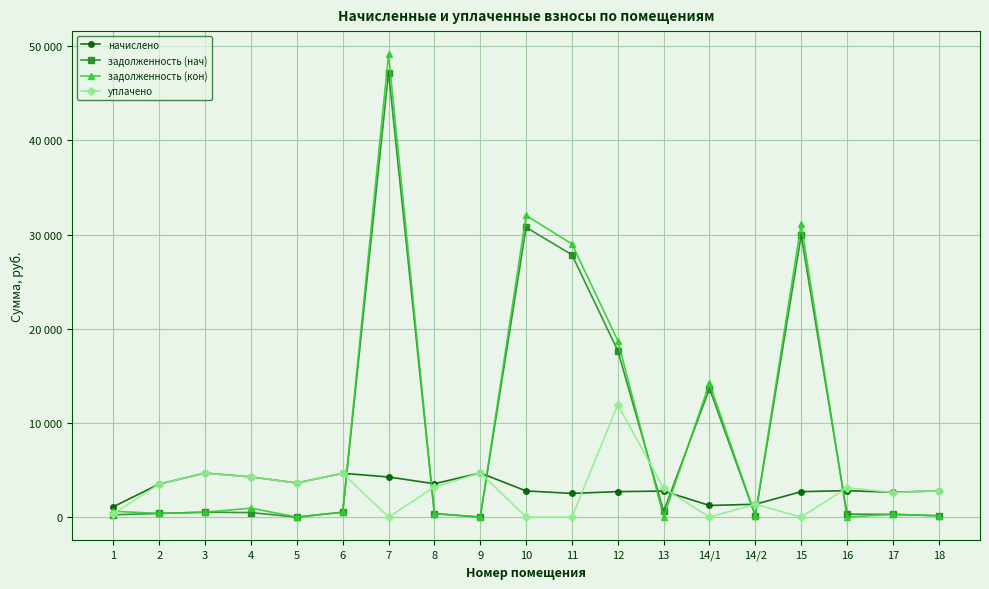

Reading left to right, list all the values displayed in this chart.

начислено: 1106.6	3510.7	4669.8	4269.1	3620.4	4650.8	4259.6	3539.3	4684.1	2776.1	2513.8	2704.6	2761.8	1230.7	1364.2	2699.8	2804.8	2637.8	2785.7
задолженность (нач): 244.5	389.2	518.9	474.4	0.0	516.8	47205.9	372.3	0.0	30765.8	27858.3	17667.5	613.5	13638.5	151.6	29920.0	311.0	283.7	141.9
задолженность (кон): 617.0	389.2	518.9	948.7	0.0	516.8	49151.1	352.1	0.0	32033.6	29006.3	18742.7	0.0	14200.5	151.6	31152.9	0.7	293.0	140.5
уплачено: 365.0	3510.7	4649.1	4269.1	3619.1	4650.8	0.0	3187.3	4692.0	0.0	0.0	11941.0	3068.7	0.0	1364.2	0.0	3114.8	2610.0	2790.0